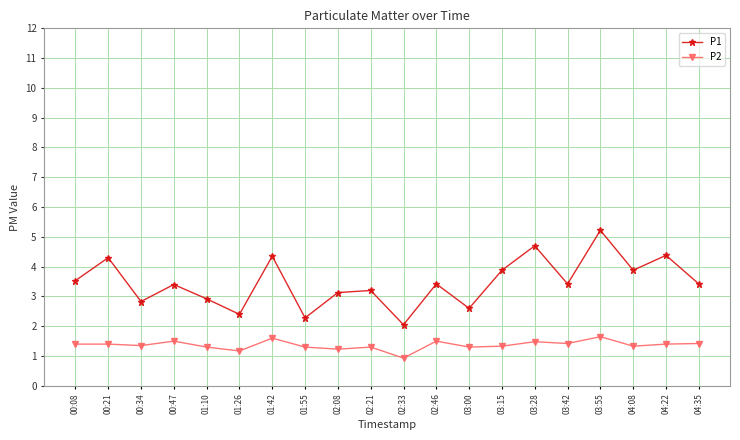

True or false: P1 and P2 intersect in this chart.

False